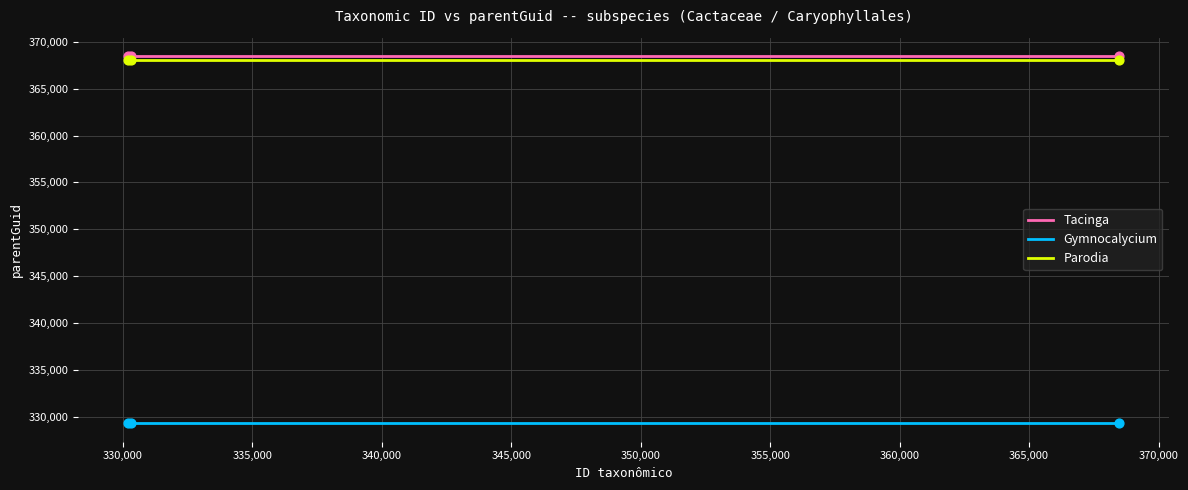

Which series has the largest total across all categories?

Tacinga